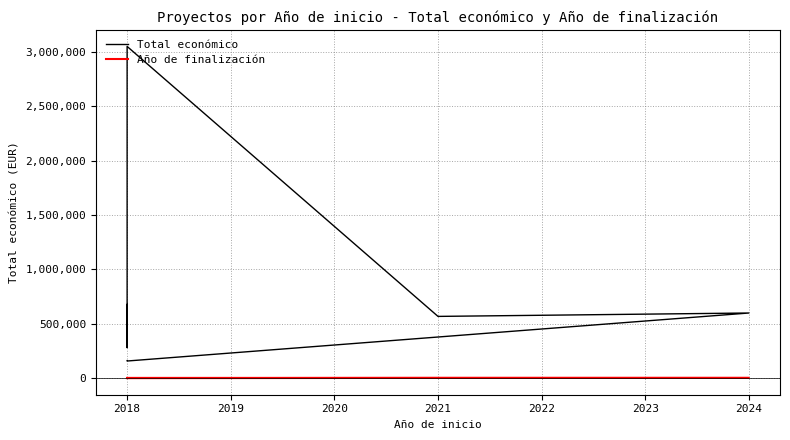

How many lines are shown in the chart?

2